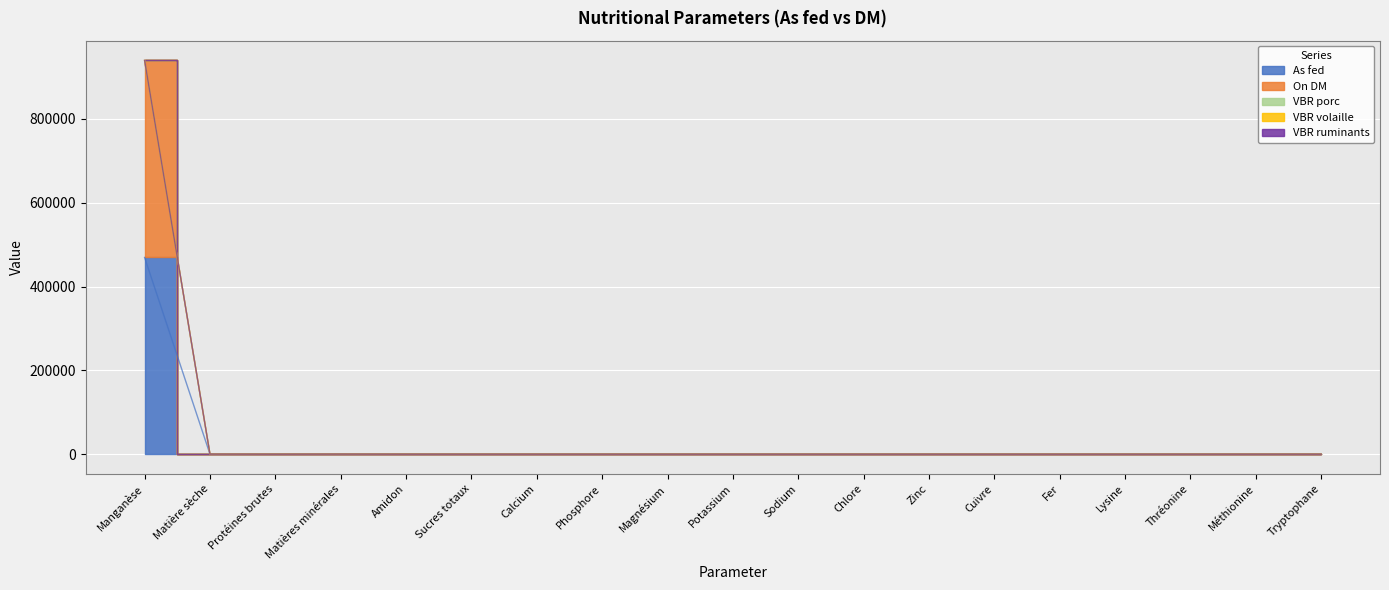

What is the label of the 18th point from the right?

Matière sèche